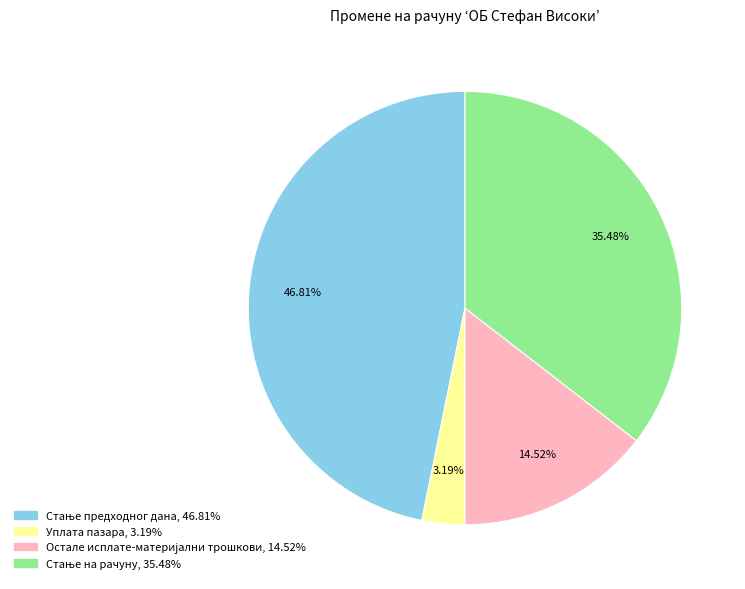

Does any single category account for the majority?

No